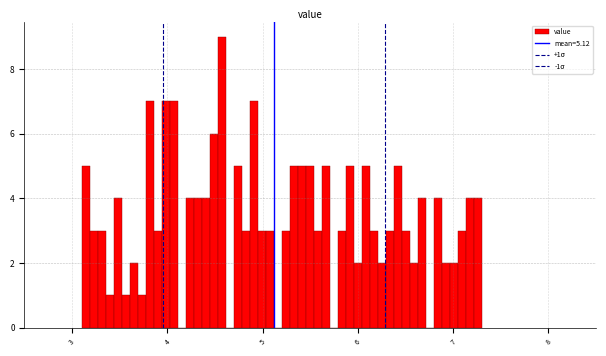

Around what value on the x-axis is the tallest bar? Give the approximate position of its centre, as read against the axis.

4.6